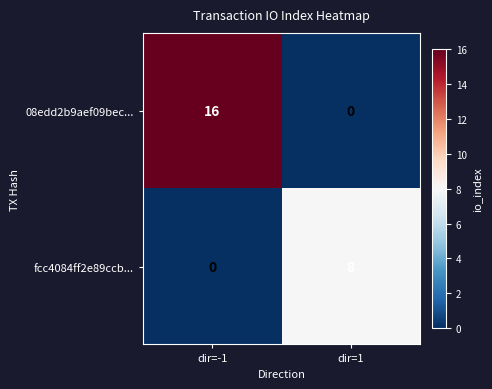

How many values in 08edd2b9aef09bec... are above zero?

1